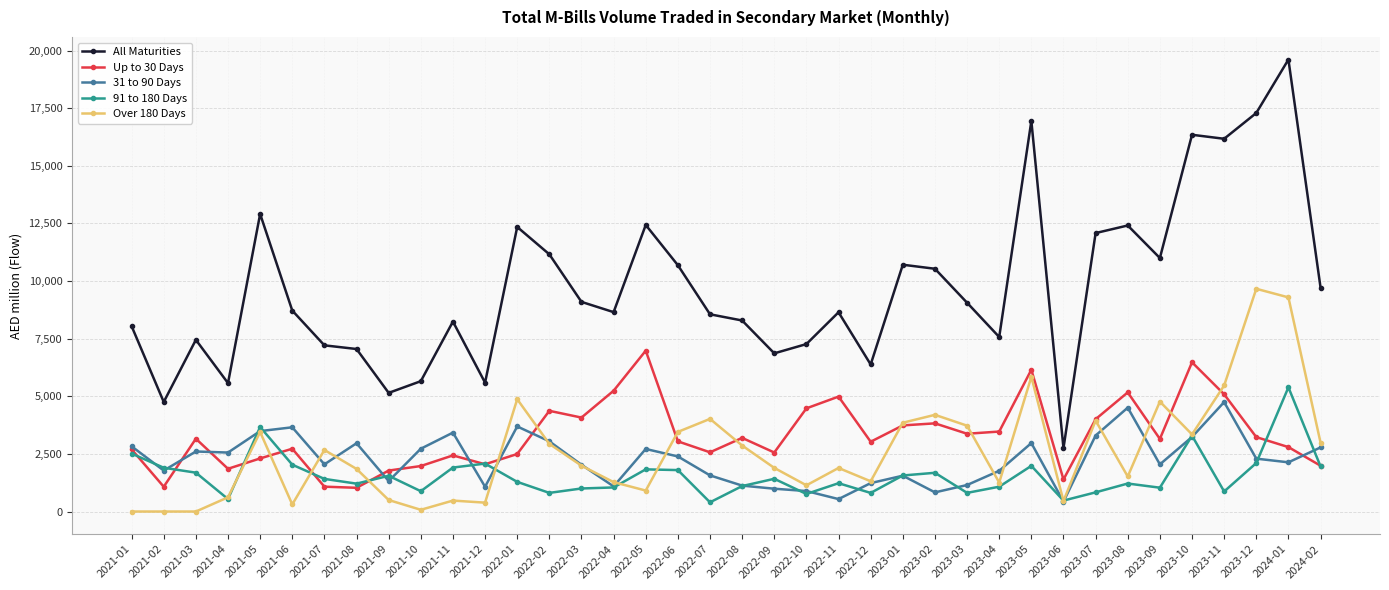

After their last crossing, which series has the higher values: 31 to 90 Days or Up to 30 Days?

31 to 90 Days